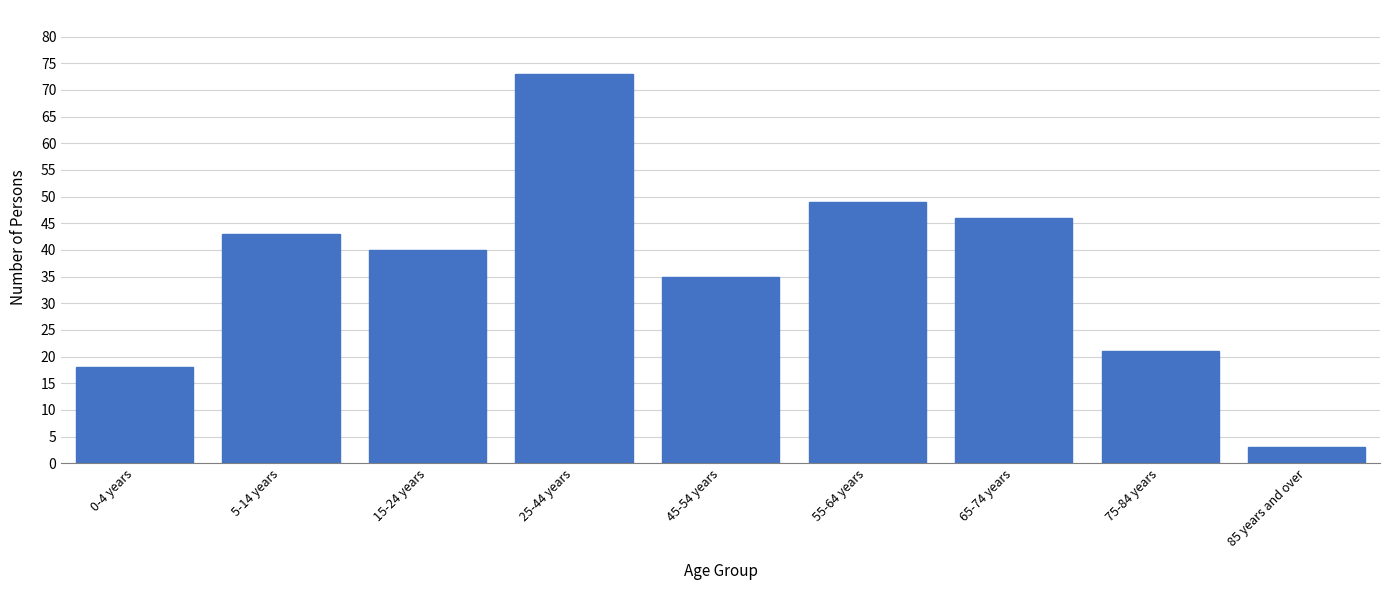

Reading left to right, list all the values displayed in this chart.

18	43	40	73	35	49	46	21	3